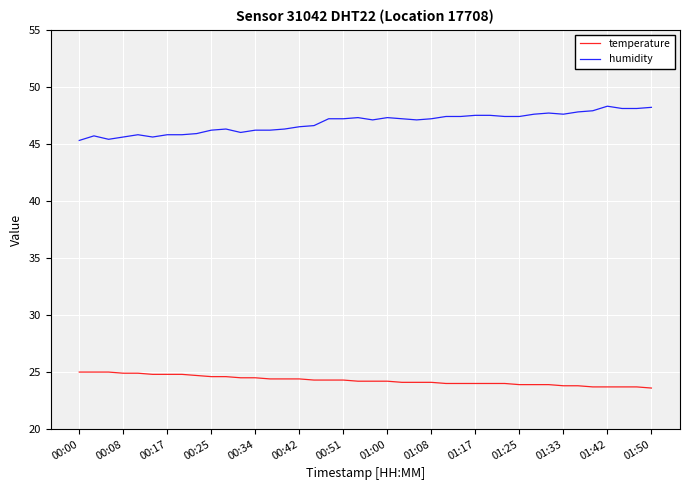

What is the difference between the maximum and minimum values in the temperature series?

1.4